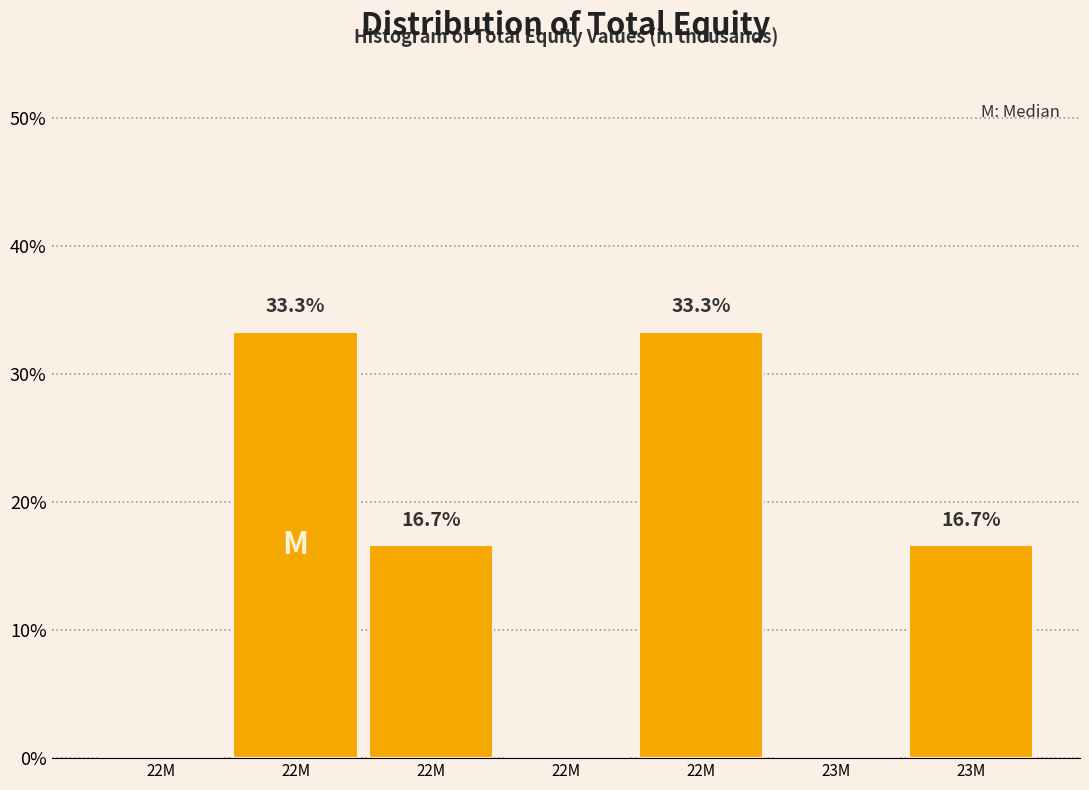

Are the bars horizontal?

No